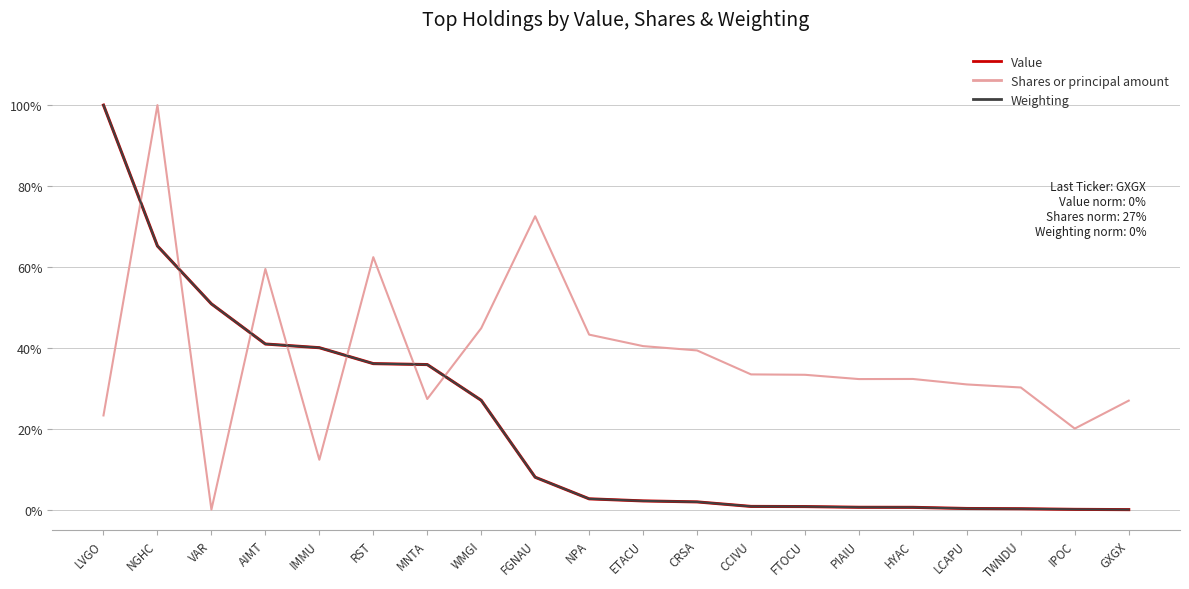

Which series has the largest total across all categories?

Shares or principal amount